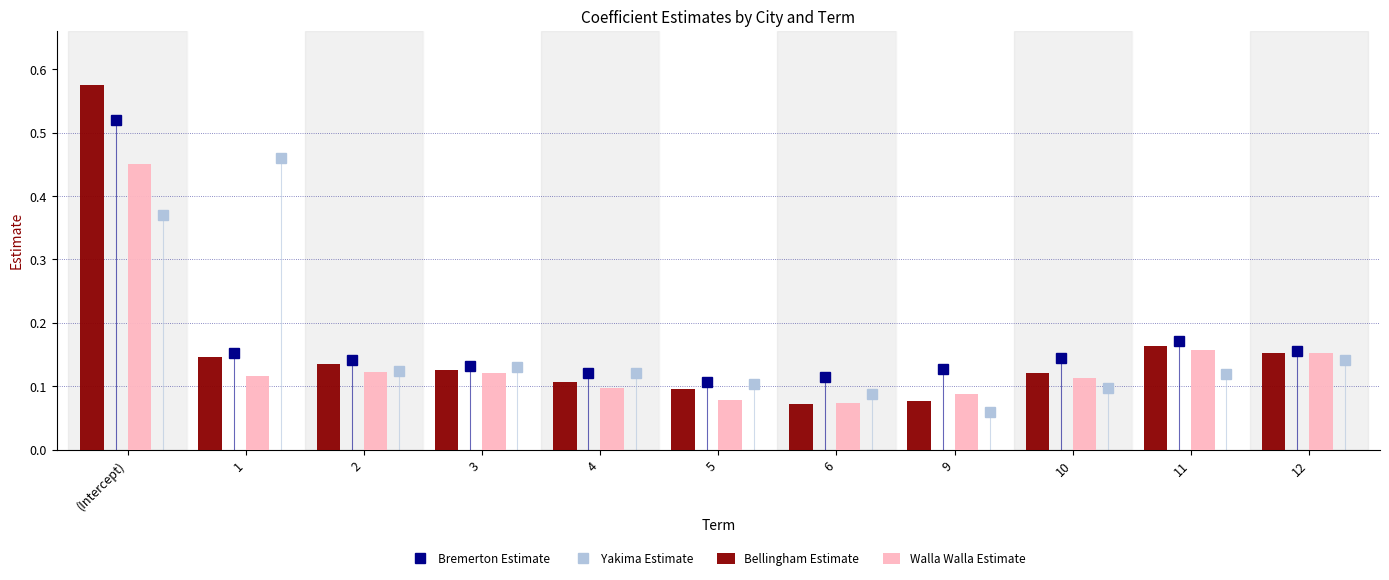

What is the sum of the Bellingham Estimate values at 10 and (Intercept)?

0.7